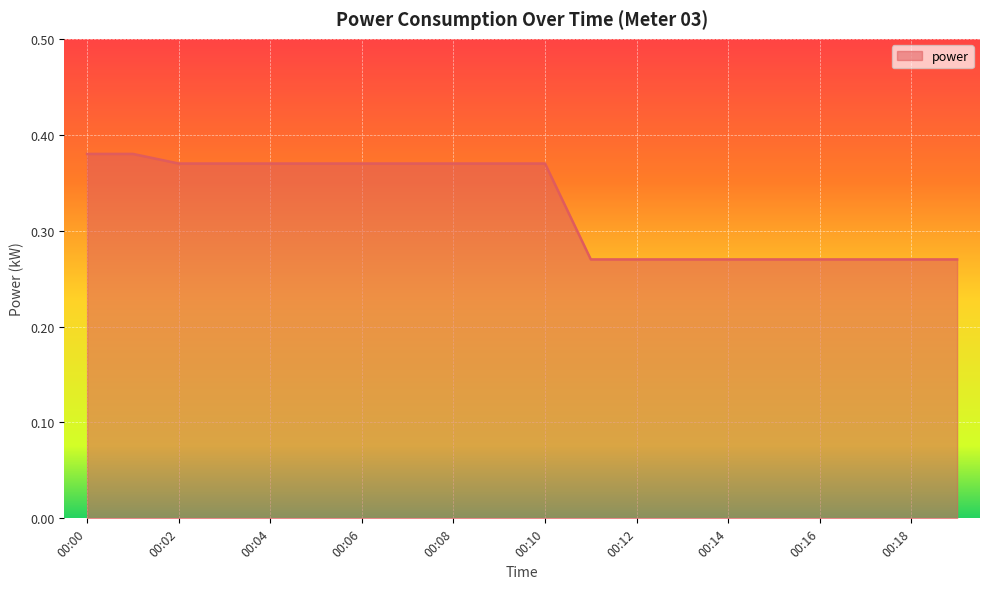

Rank the categories by value from highest to lowest.

00:00, 00:01, 00:02, 00:03, 00:04, 00:05, 00:06, 00:07, 00:08, 00:09, 00:10, 00:11, 00:12, 00:13, 00:14, 00:15, 00:16, 00:17, 00:18, 00:19